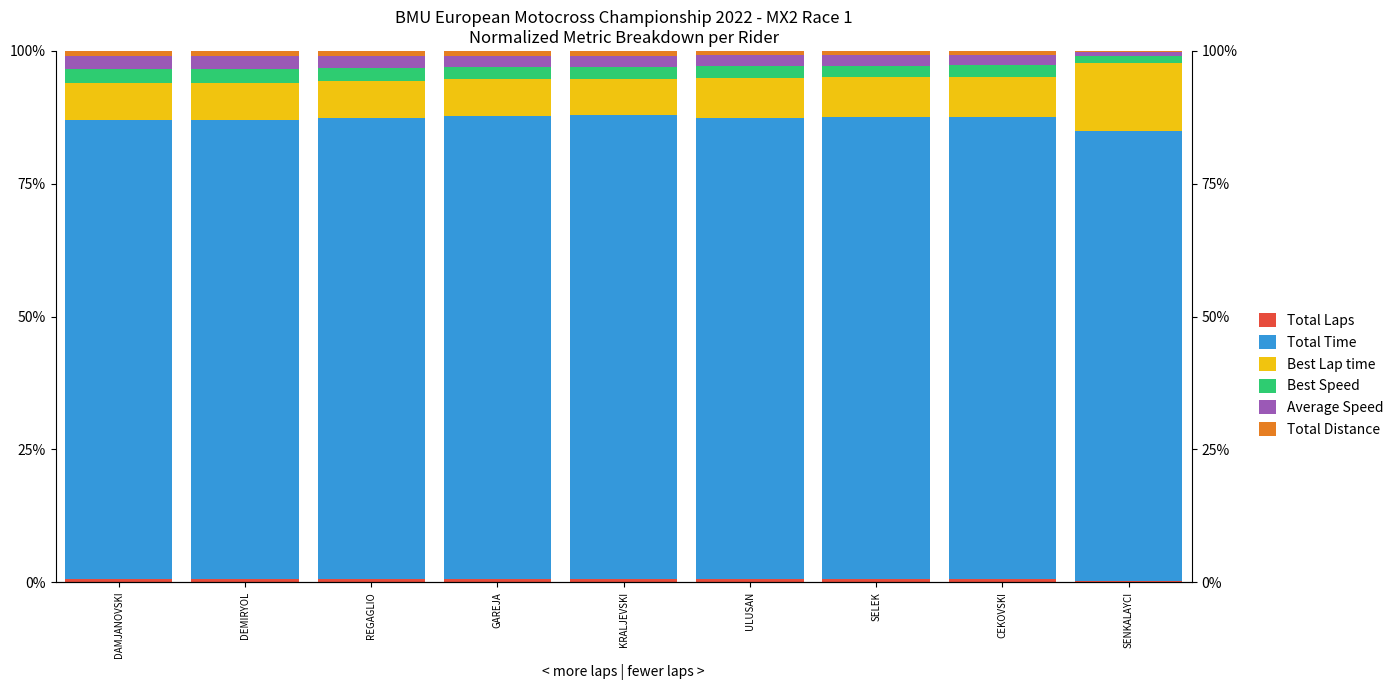

At how many categories does at least one series exceed 30?

9